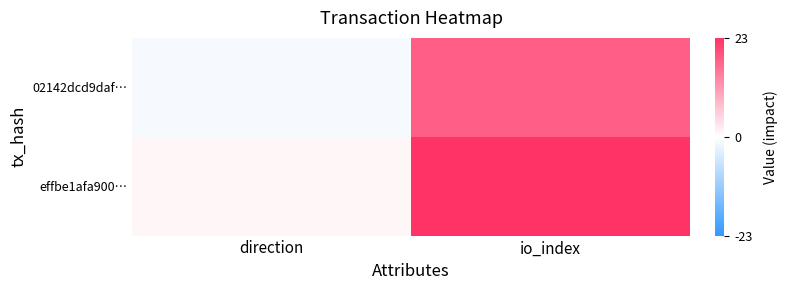

Rank the series at direction from highest to lowest value.

effbe1afa900…, 02142dcd9daf…